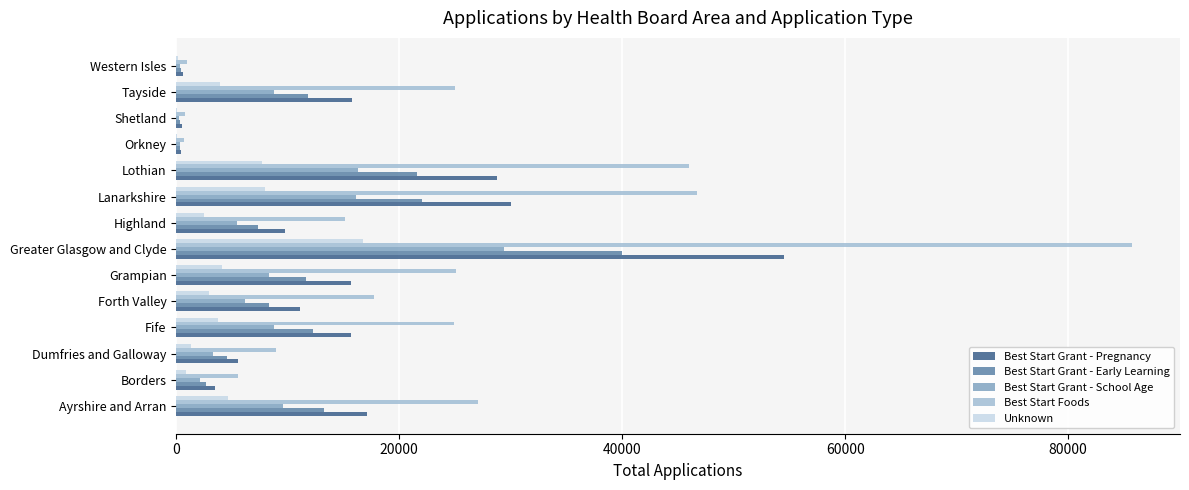

What is the sum of all Best Start Grant - Early Learning values?

156610